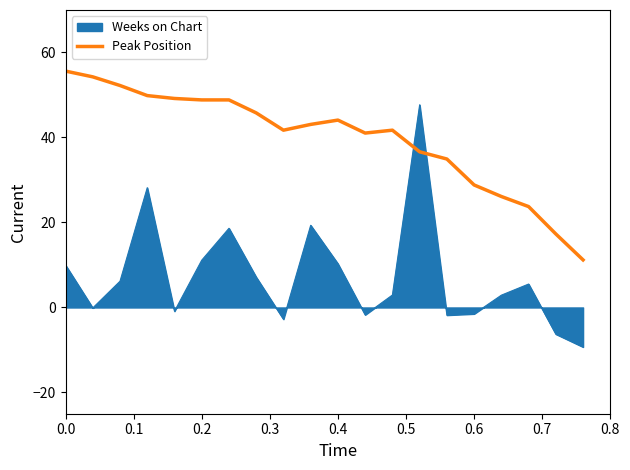

What is the minimum value shown in the chart?

-9.3